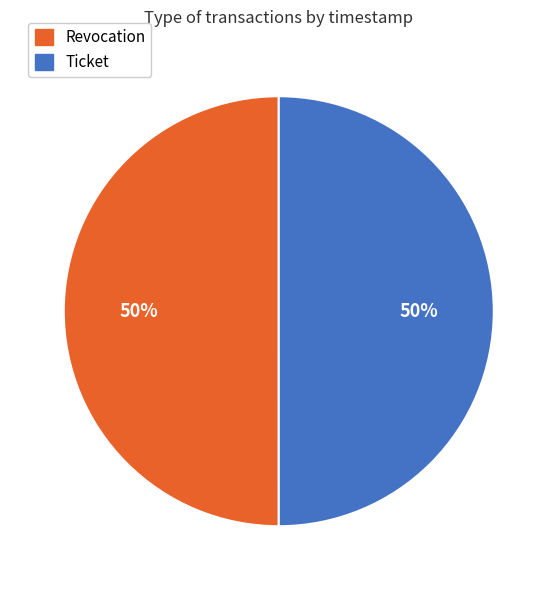

Approximately how many times larger is the value at Revocation compared to Ticket?

1.0